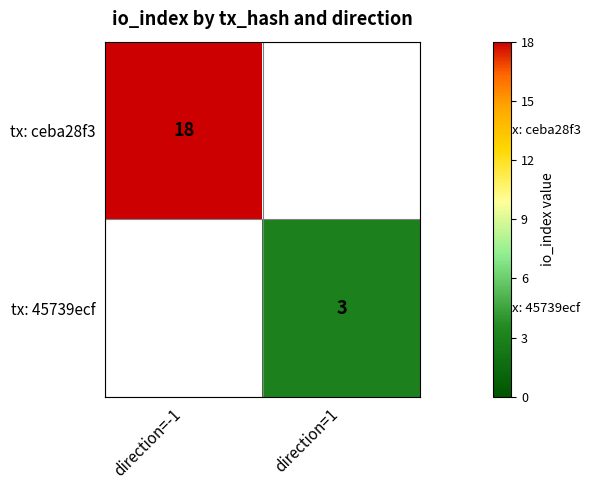

Is the value of tx: ceba28f3 at direction=-1 greater than the value of tx: 45739ecf at direction=1?

Yes